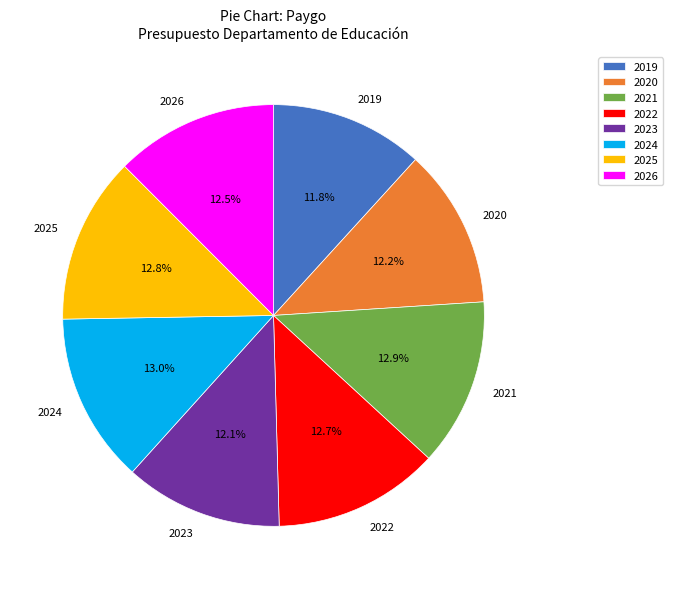

To the nearest percent, what percentage of the pie is 2020?

12%